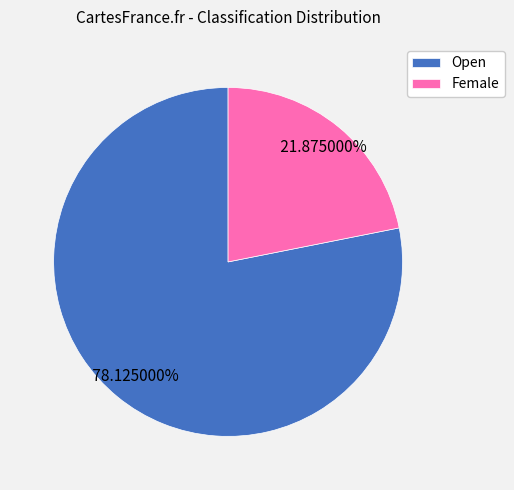

Which slice is the smallest?

Female